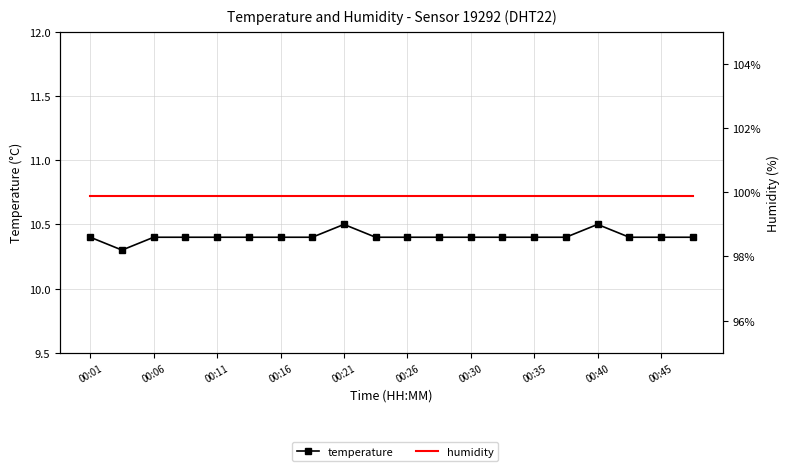

Rank the series by their average value, from lowest to highest.

temperature, humidity